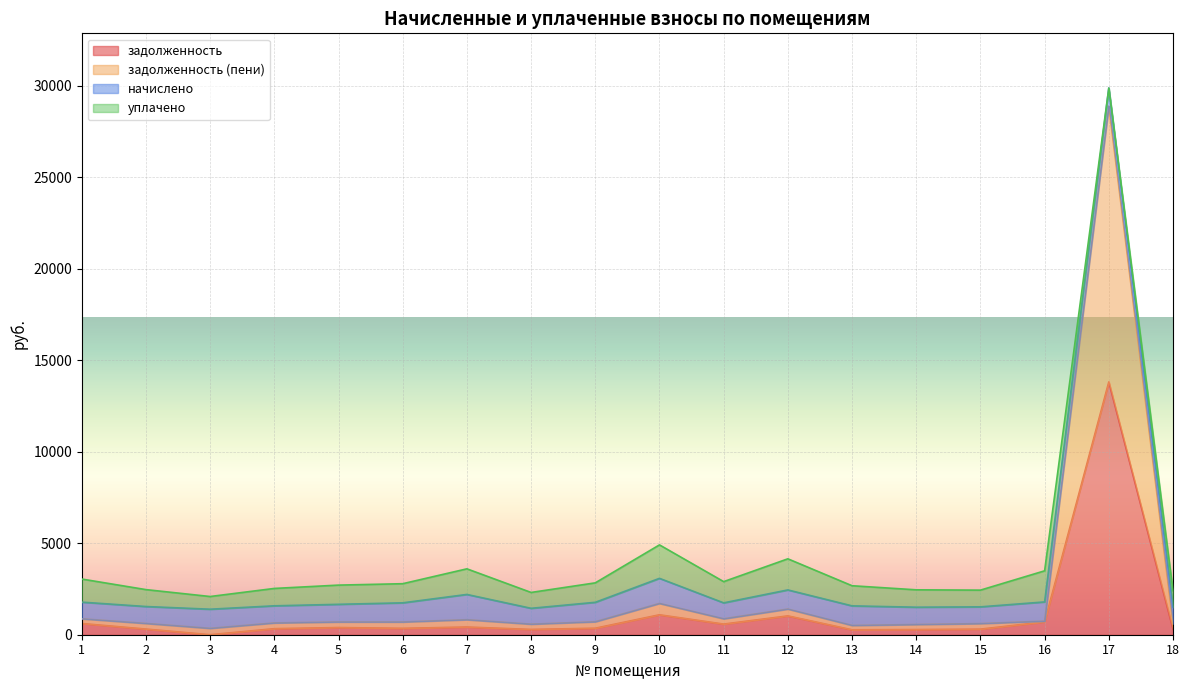

Where is задолженность nearest to the value 6906?

10